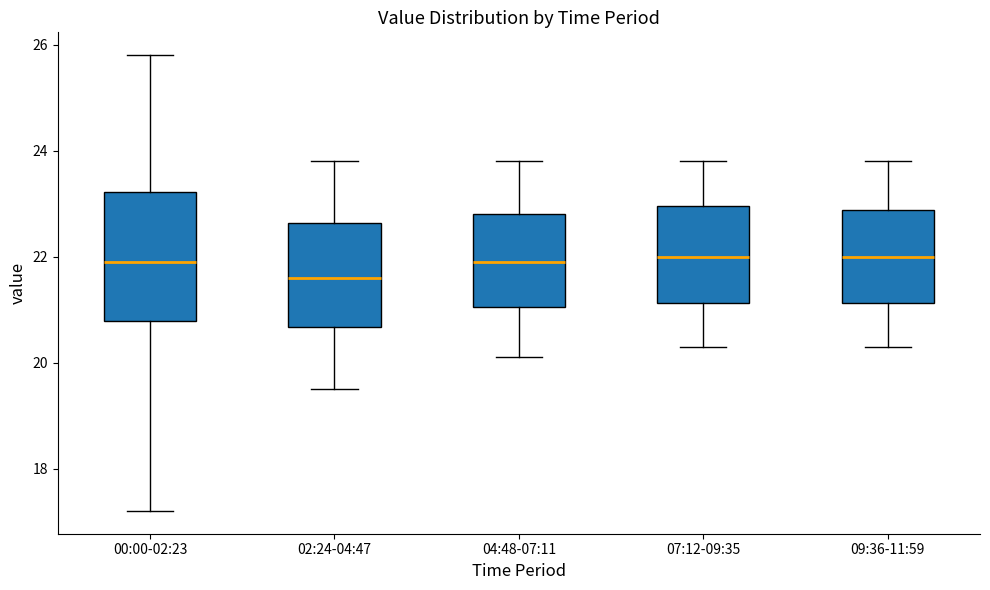

Comparing the boxes themselves (not the whiskers), which one is the tallest?

00:00-02:23